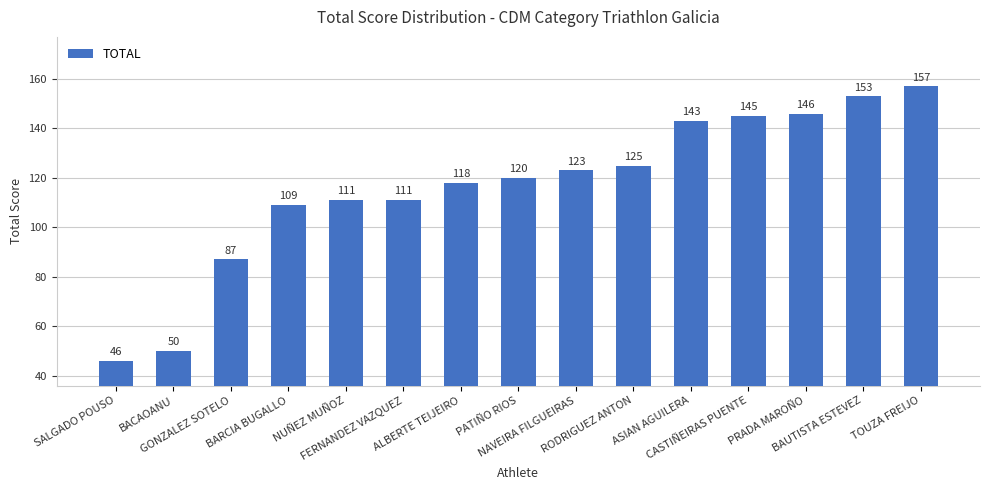

True or false: the data shows 146 at PRADA MAROÑO.

True